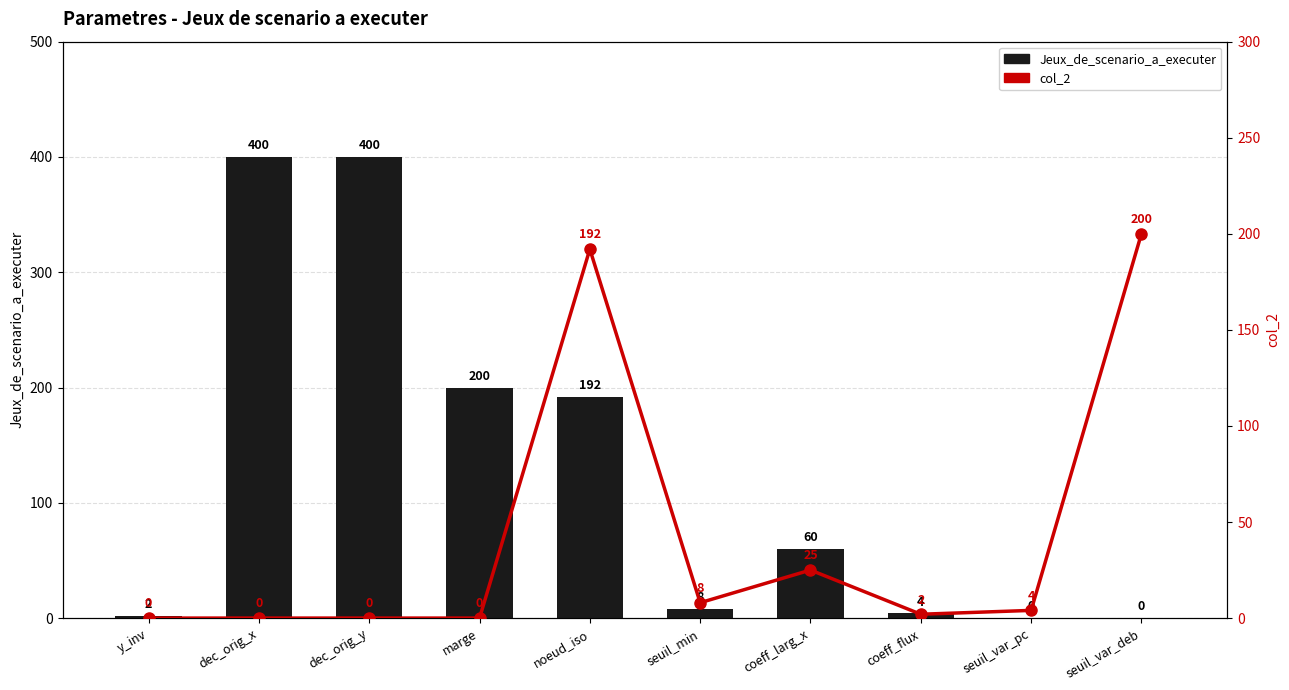

What is the sum of all Jeux_de_scenario_a_executer values?

1266